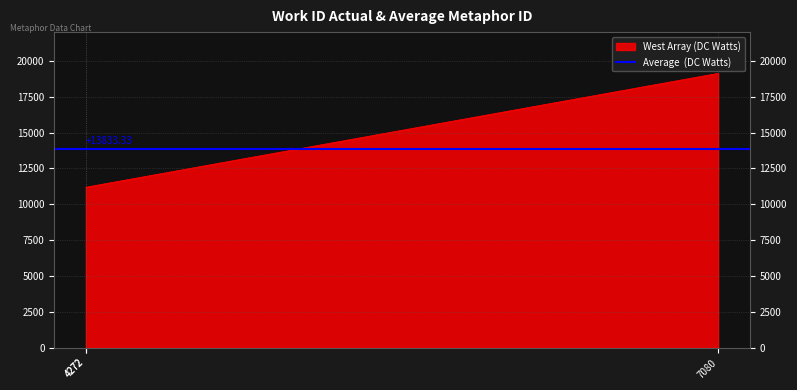

How many lines are shown in the chart?

1